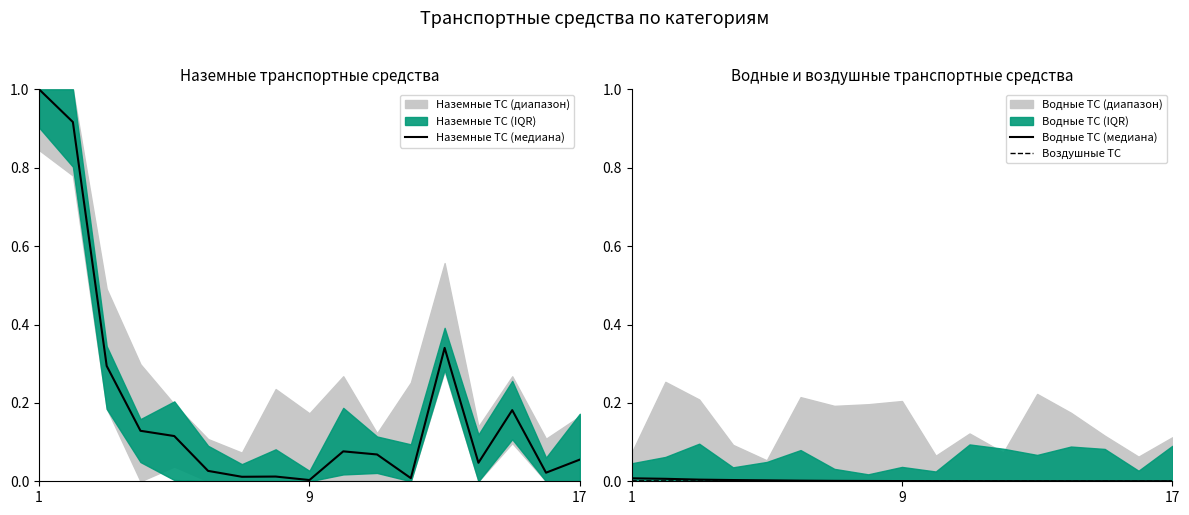

True or false: Водные ТС (медиана) and Воздушные ТС intersect in this chart.

False